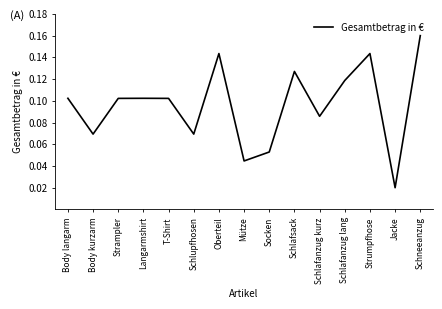

Which label corresponds to the smallest value in the chart?

Jacke